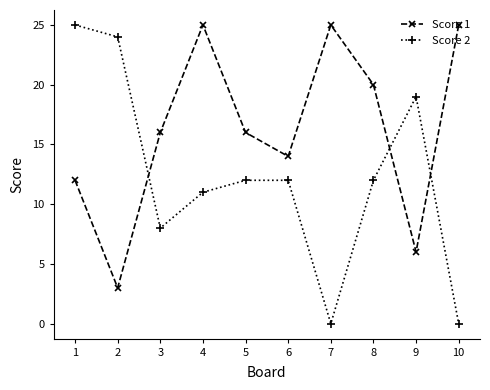

After their last crossing, which series has the higher values: Score 2 or Score 1?

Score 1